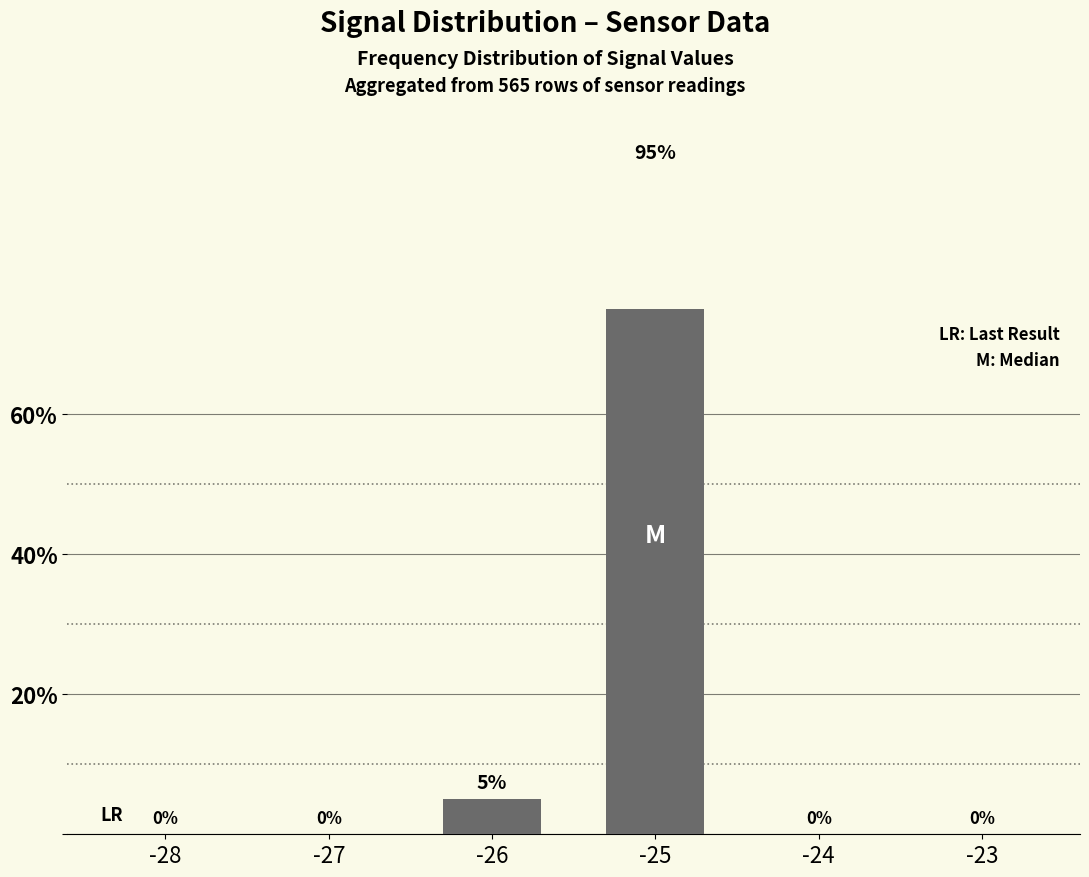

Are the bars horizontal?

No